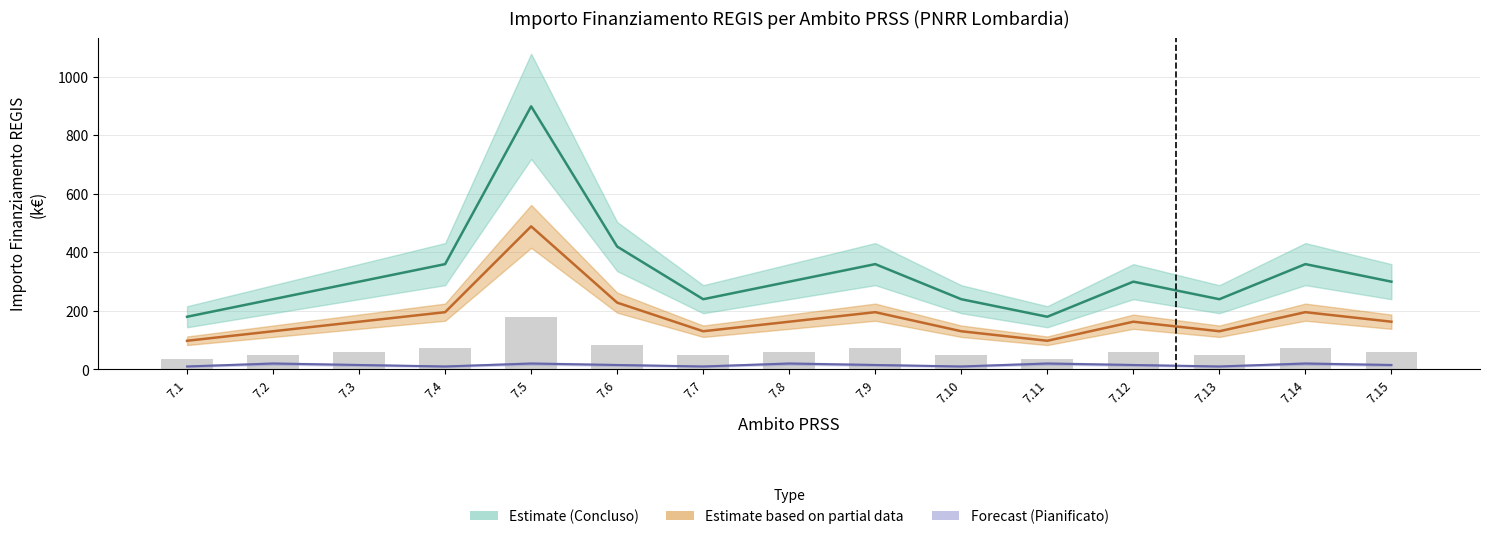

How many bars are there in total?

15